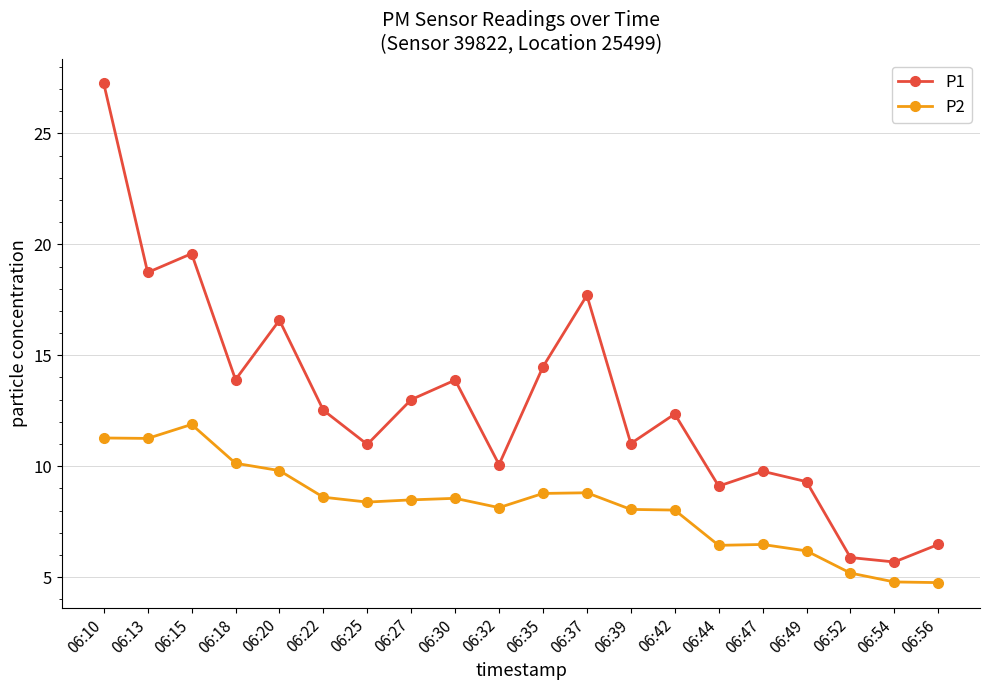

Which category has the highest value in the P2 series?

06:15